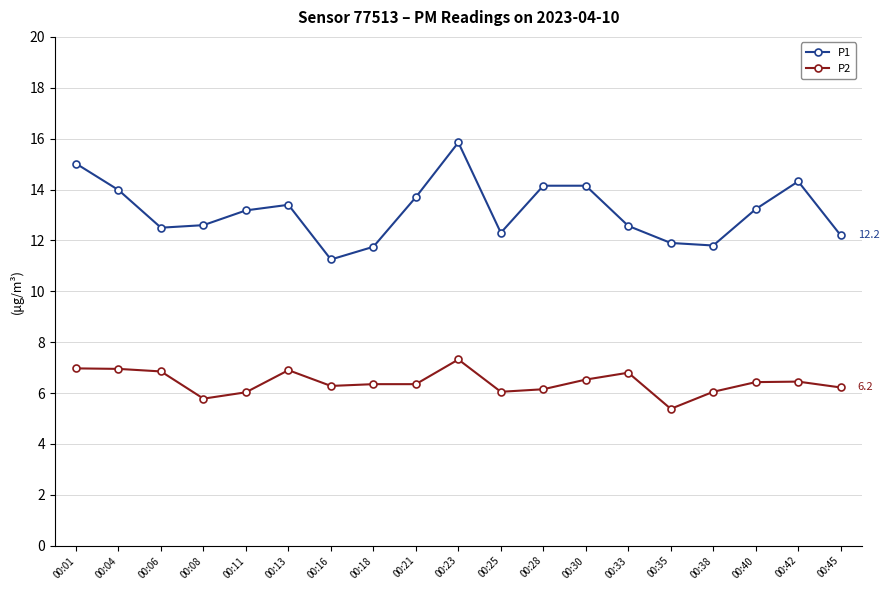

True or false: P1 has more than 0 points higher than both neighbors.

True